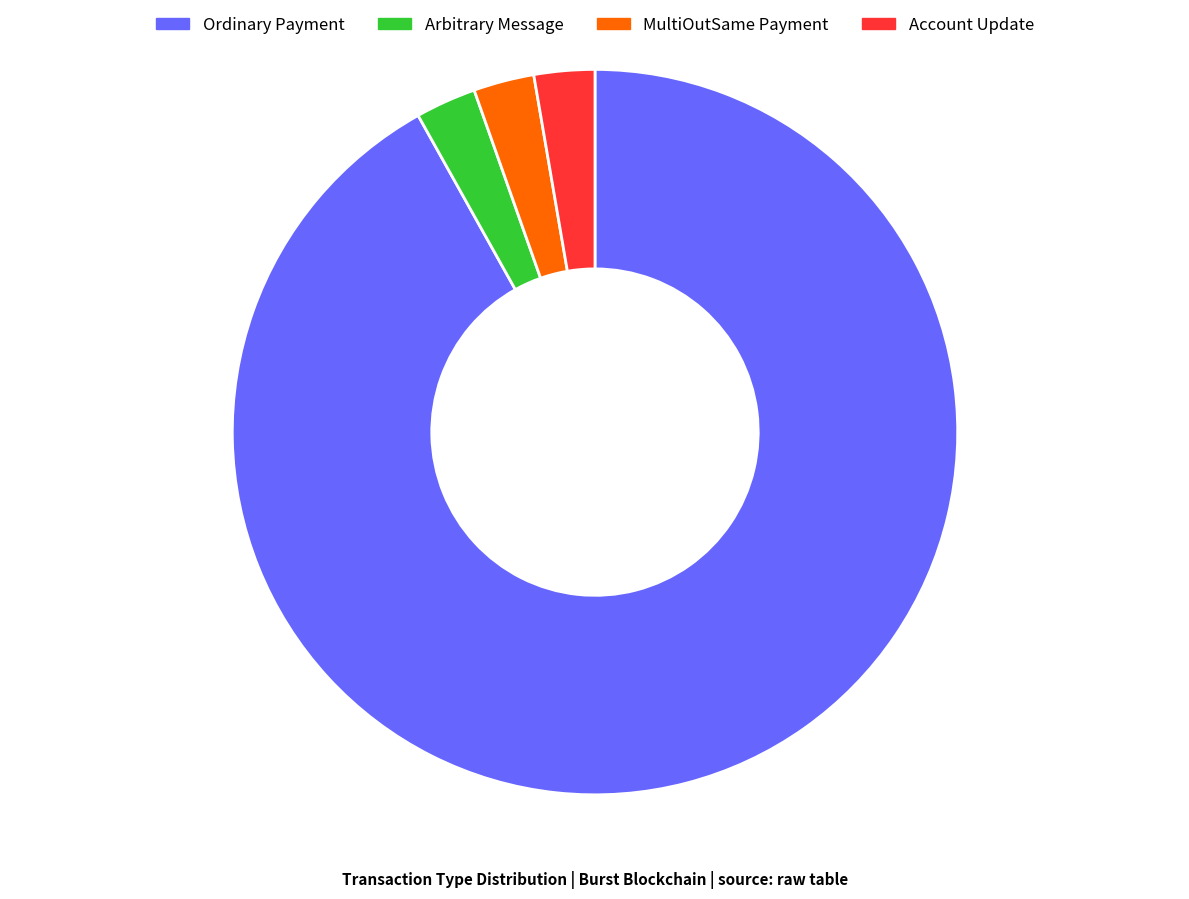

The MultiOutSame Payment slice represents 16% of the pie. True or false?

False